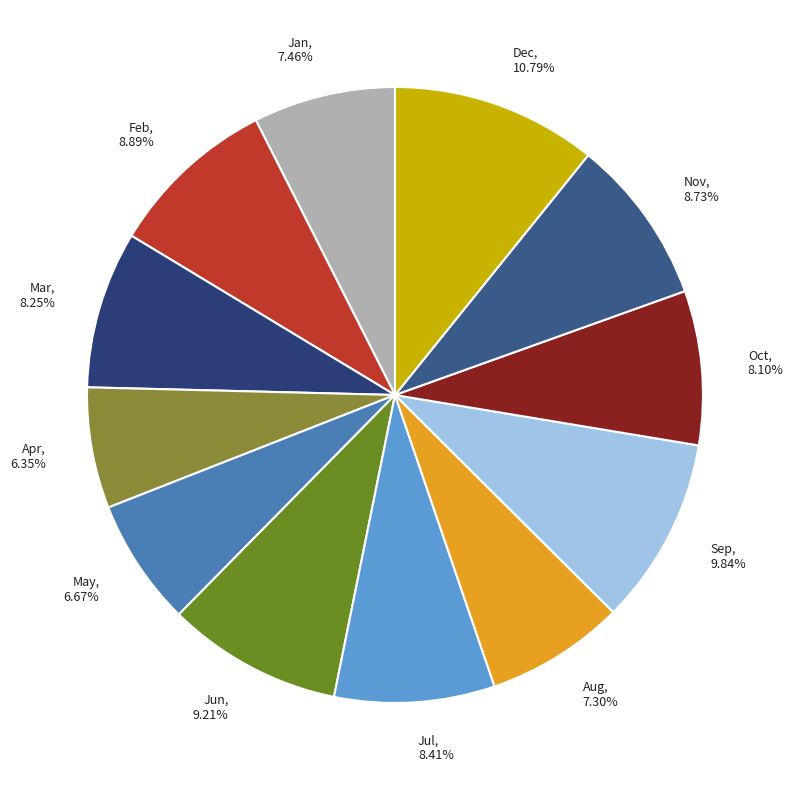

To the nearest percent, what is the combined percentage of Oct and Sep?

18%